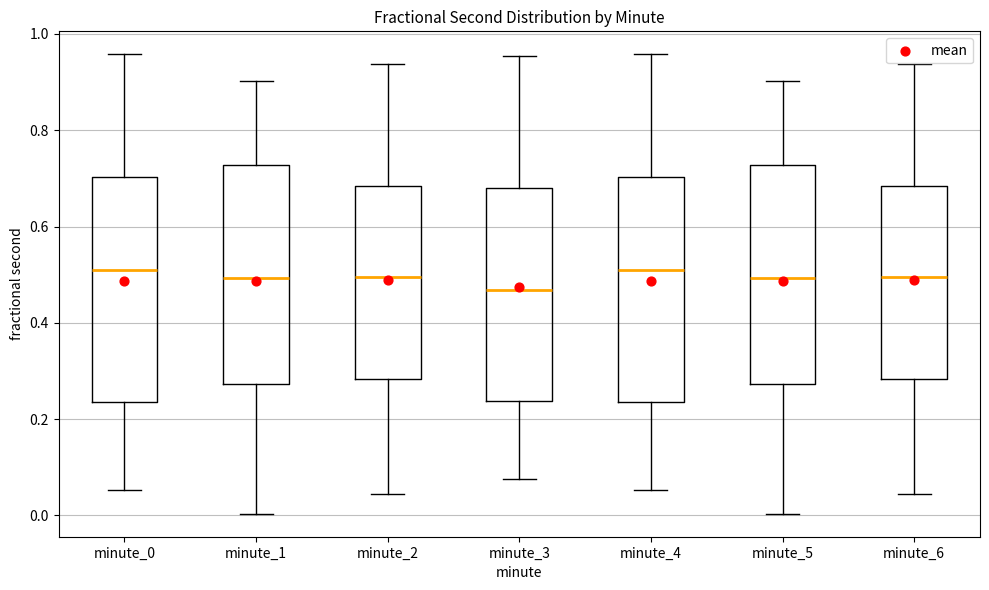

Where does the median line of the box for minute_1 sit on the y-axis? The values are not printed on the chart, so give them approximately, as read against the axis.

0.50